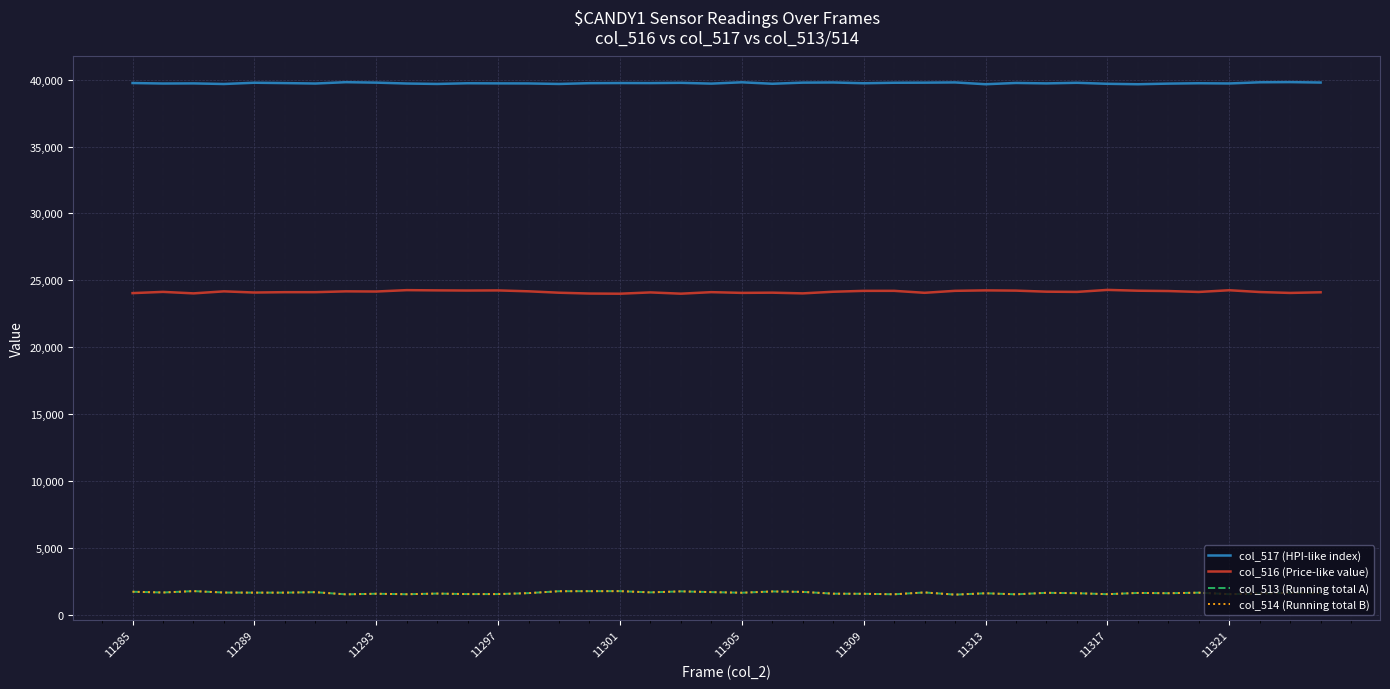

True or false: col_517 (HPI-like index) and col_516 (Price-like value) intersect in this chart.

False